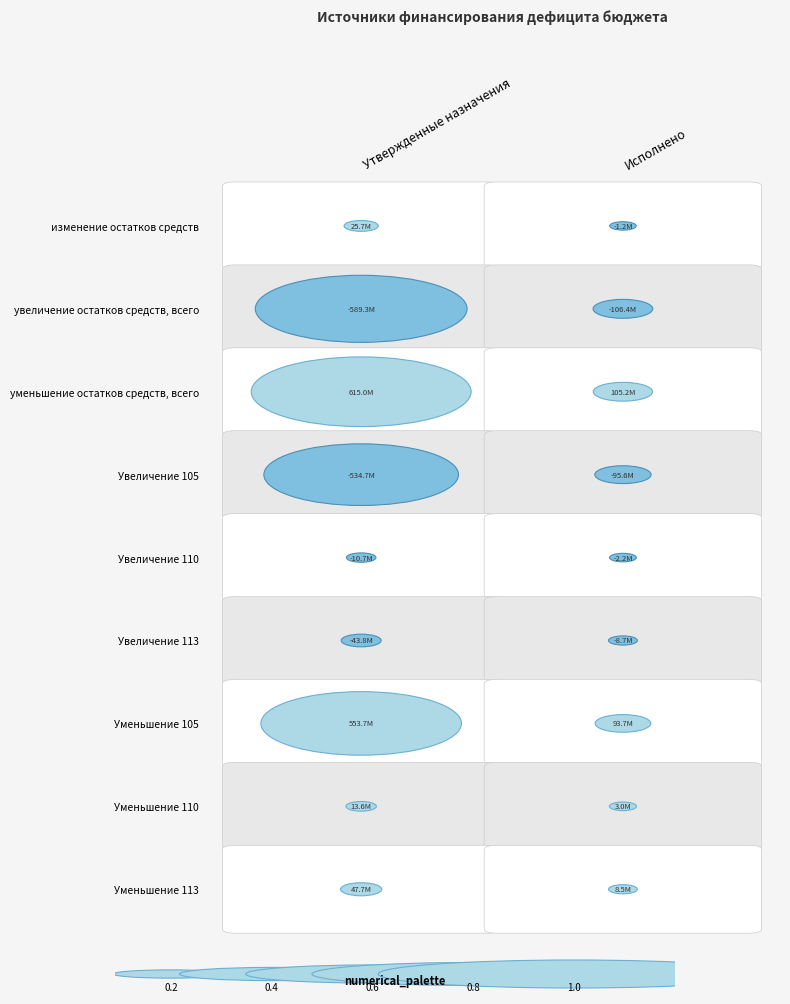

The Уменьшение прочих остатков денежных средств 105 series shows 553653882.3 at 0. True or false?

True